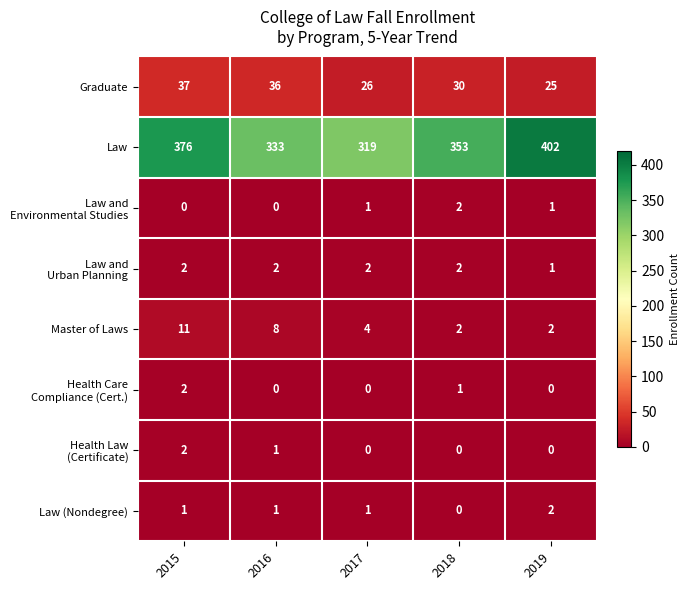

Count the Law (Nondegree) values in the range 1 to 2.

4